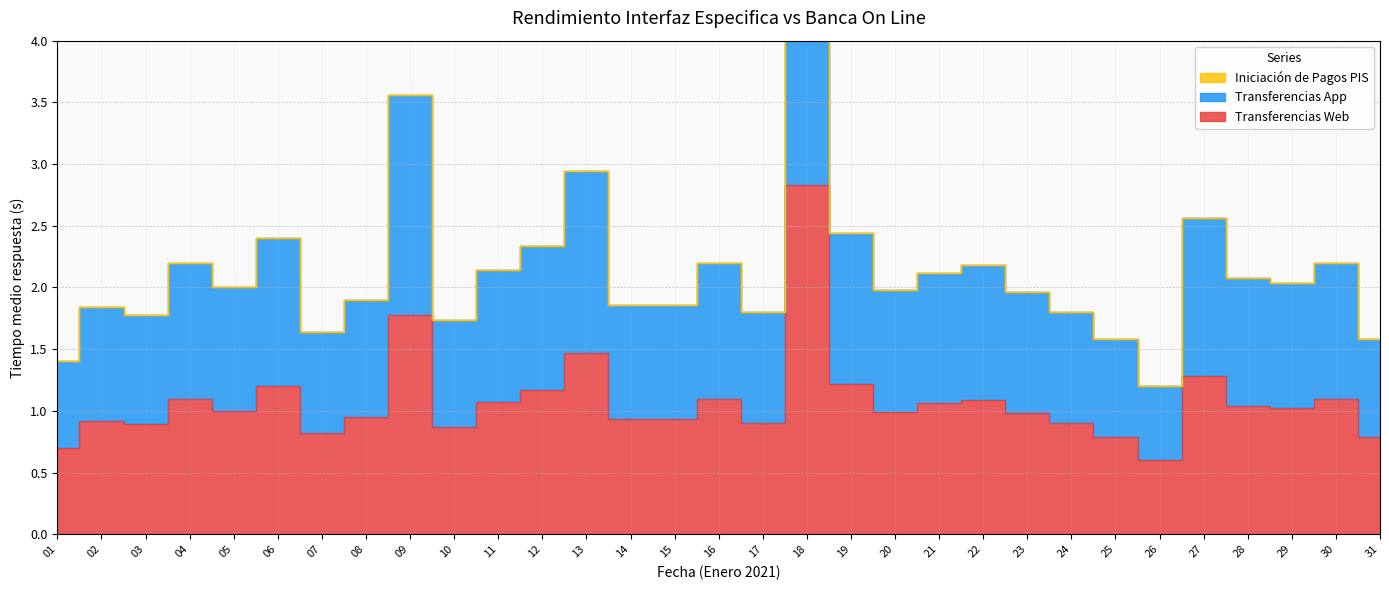

At which category does the chart reach its minimum across all series?

26